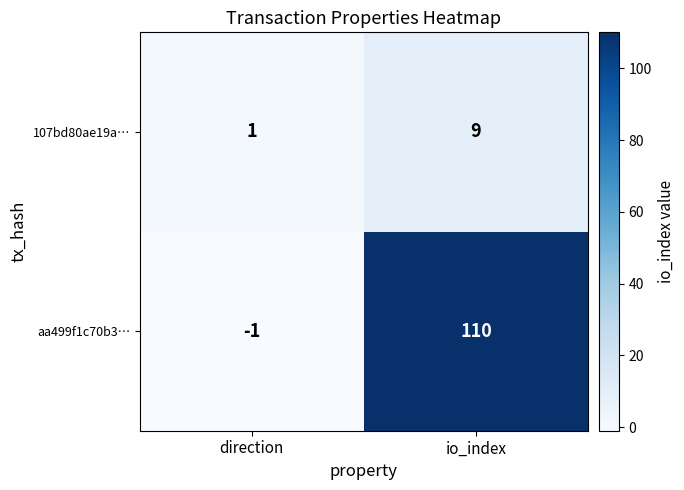

Count the number of categories in the chart.

2